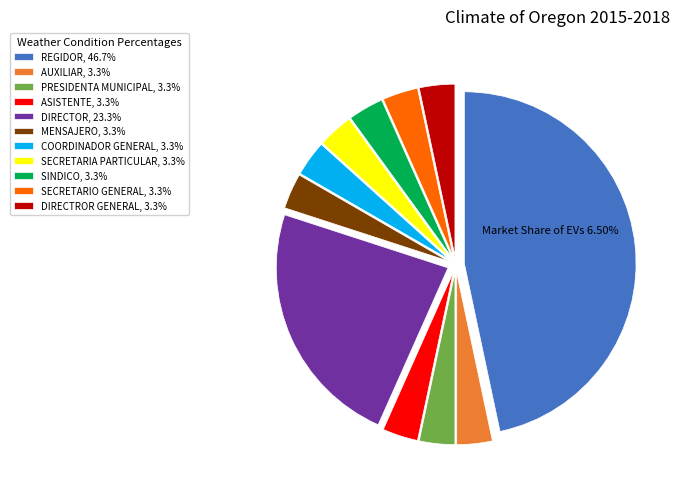

How many segments does this pie chart have?

11